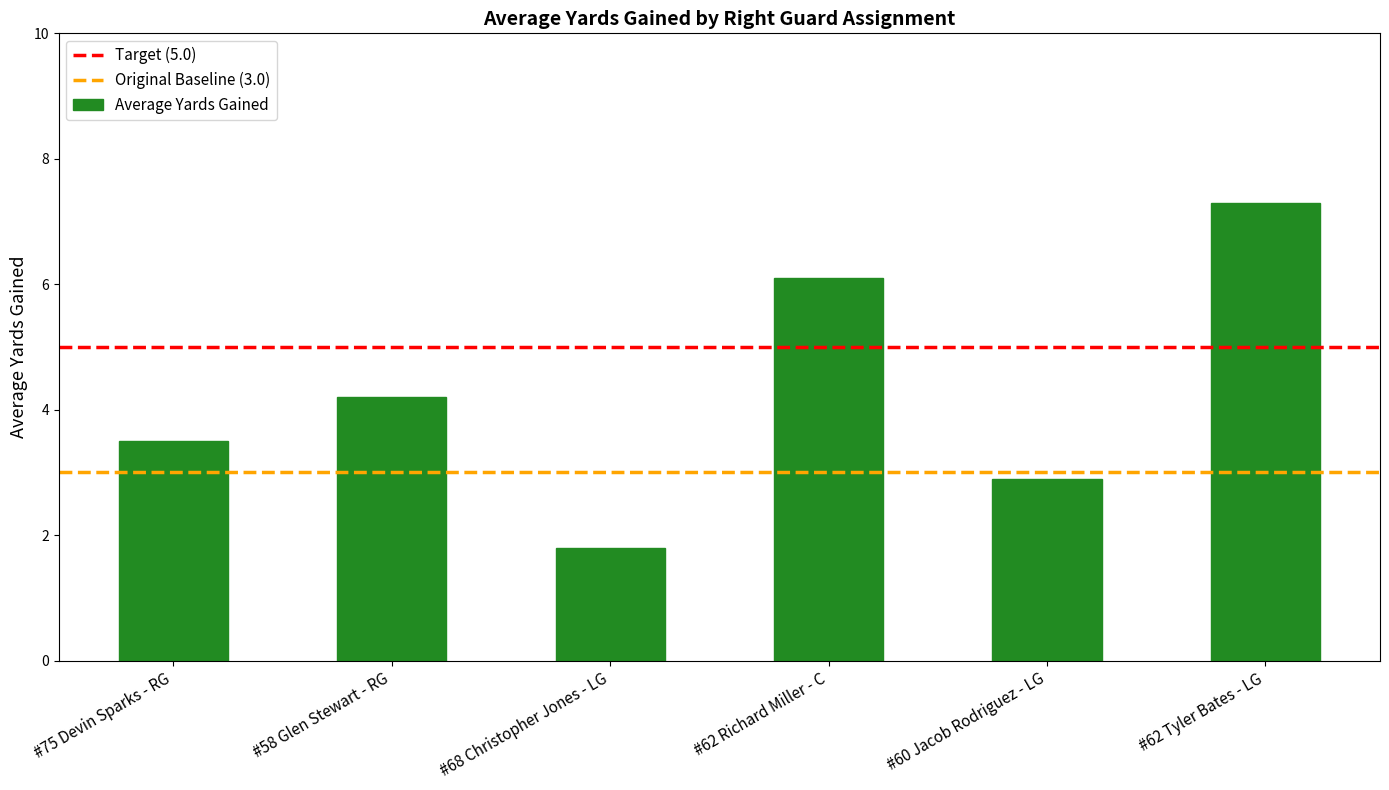

Count the number of data series in this chart.

1